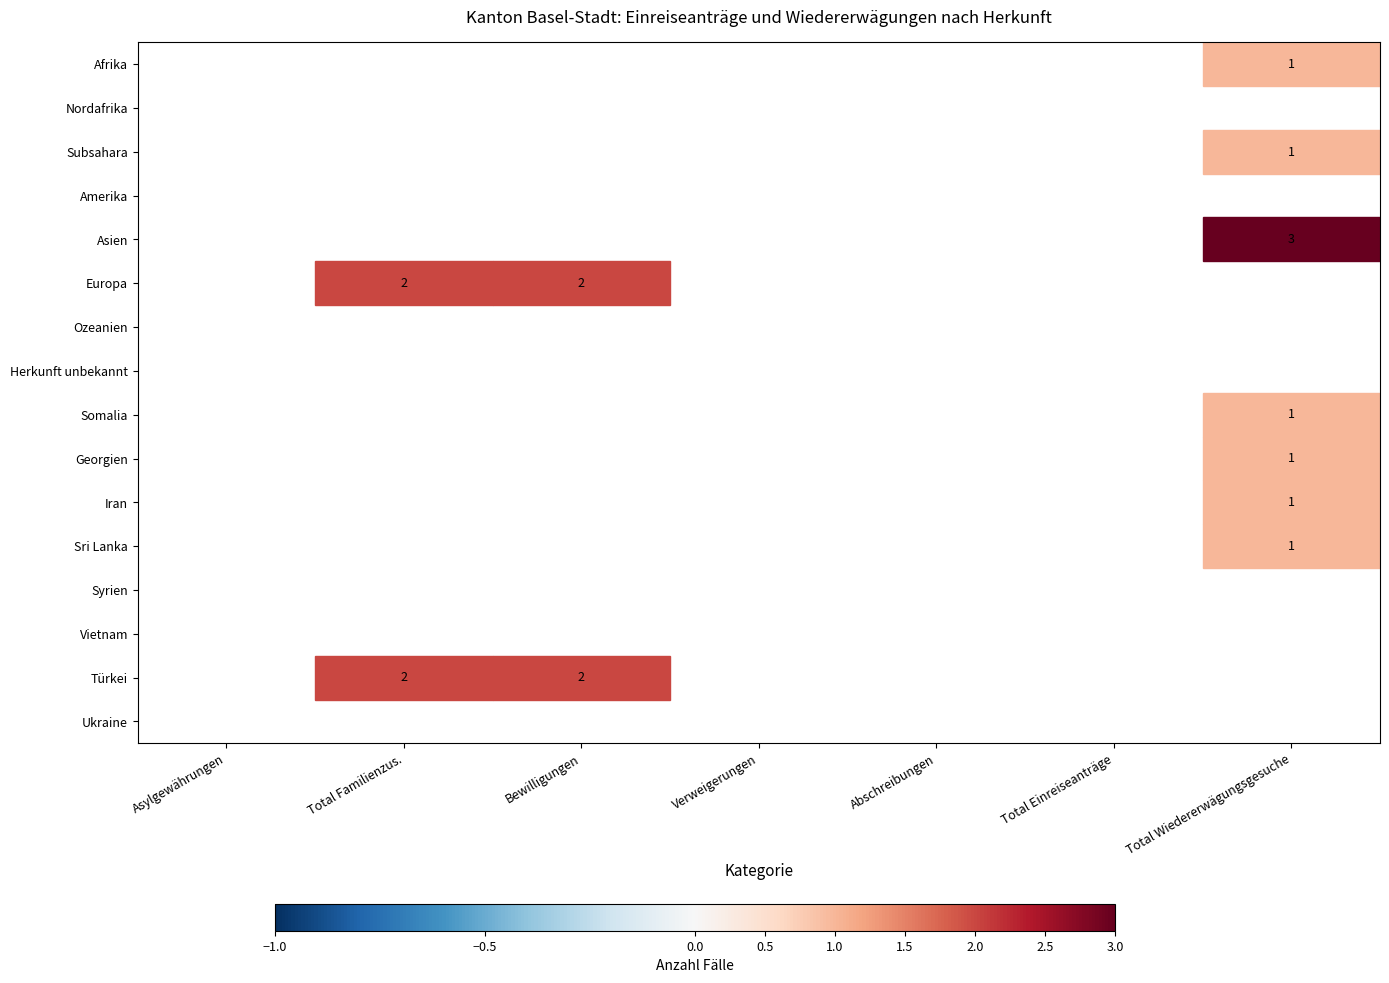

How many values in Sri Lanka are above zero?

1